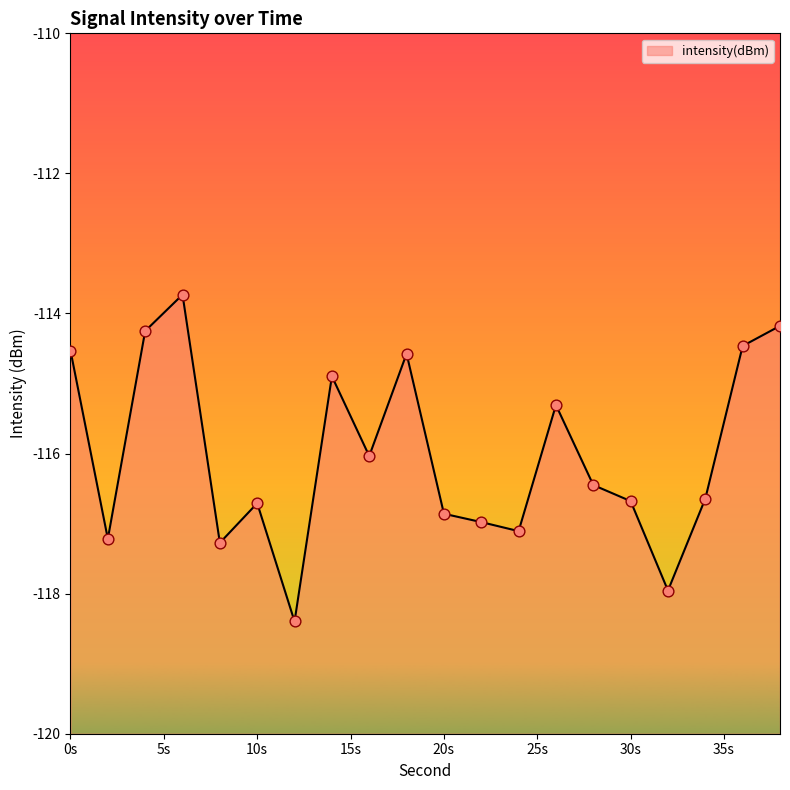

Between 38 and 30, which is larger?

38